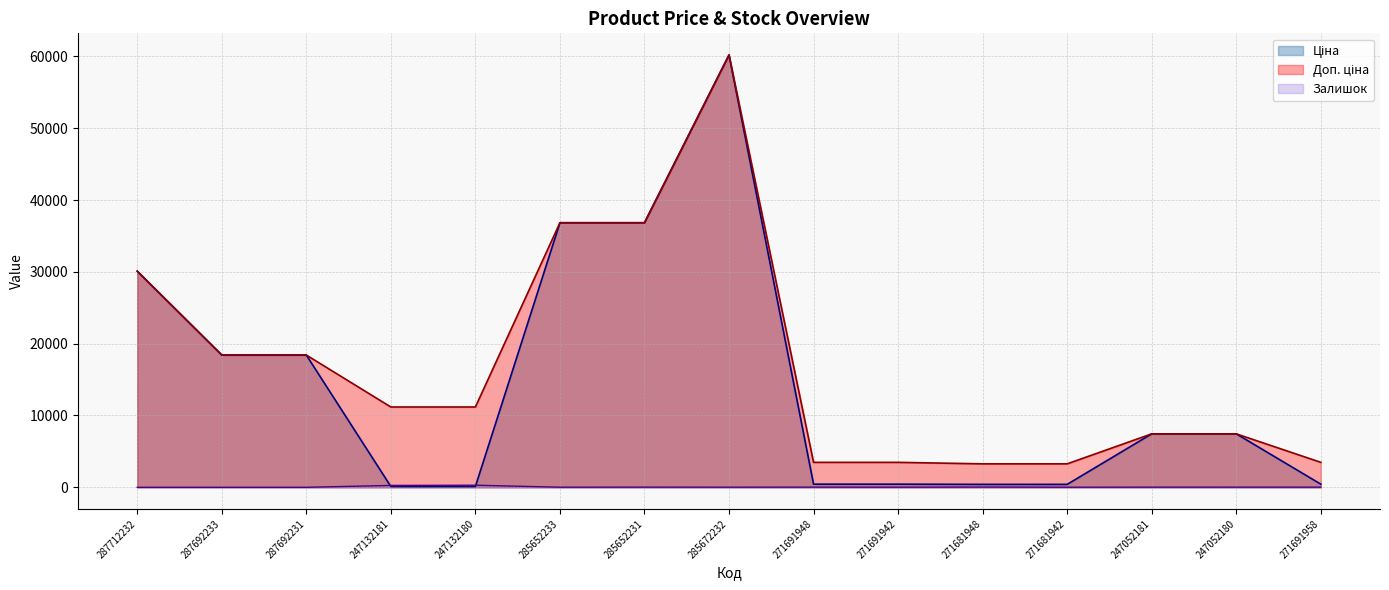

At which label is Ціна closest to 30158?

287712232